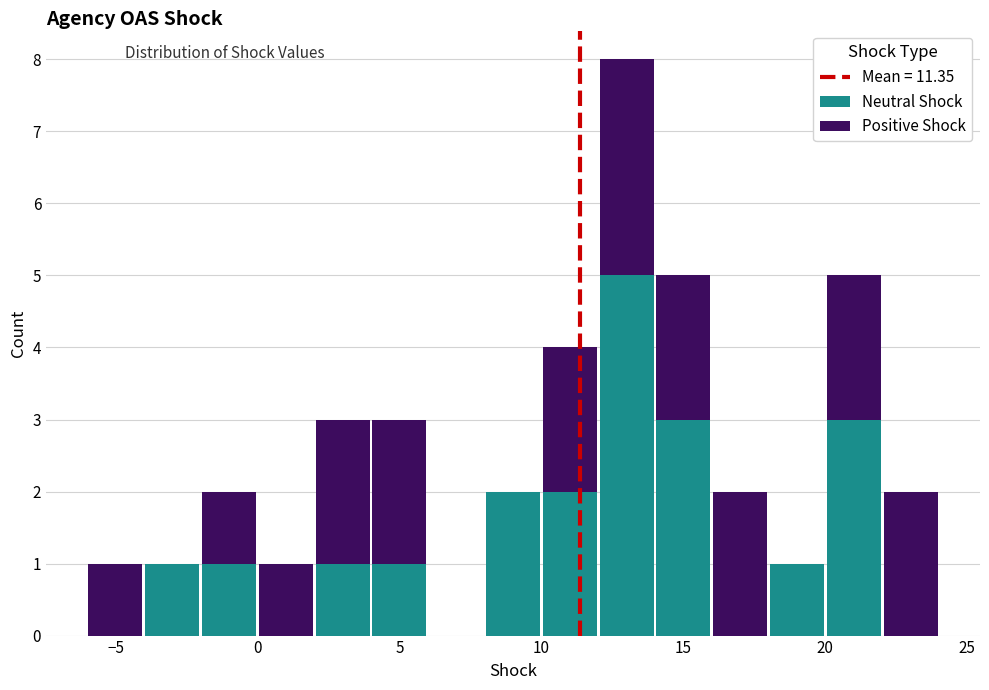

What is the total height of the stacked bar covering -4 to -2 on the x-axis? Neither the bar edges nor the heights are printed on the chart, so give them approximately, as read against the axes.

1